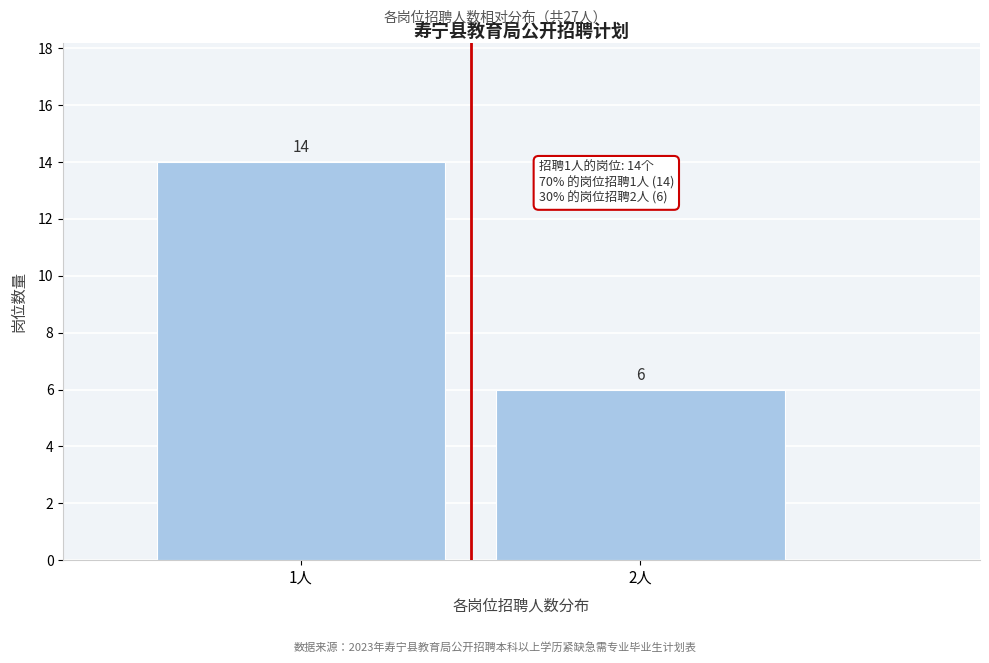

Reading left to right, what are all the values shown in this chart?

1人=14	2人=6